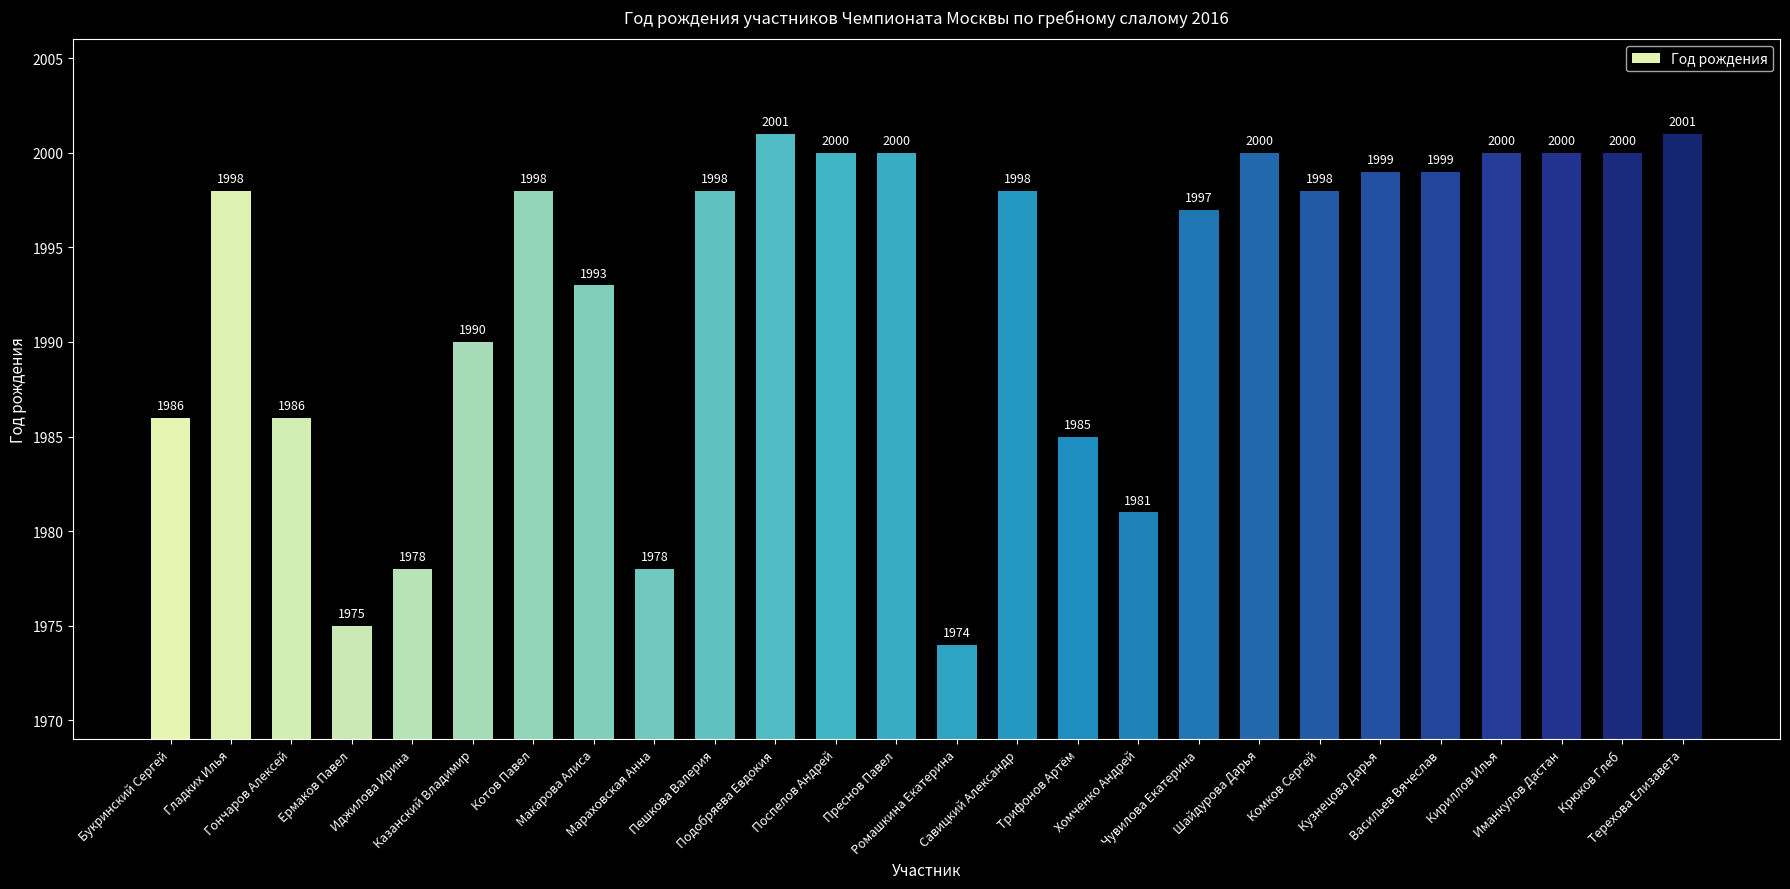

Reading left to right, transcribe all the data shown in this chart.

1986	1998	1986	1975	1978	1990	1998	1993	1978	1998	2001	2000	2000	1974	1998	1985	1981	1997	2000	1998	1999	1999	2000	2000	2000	2001